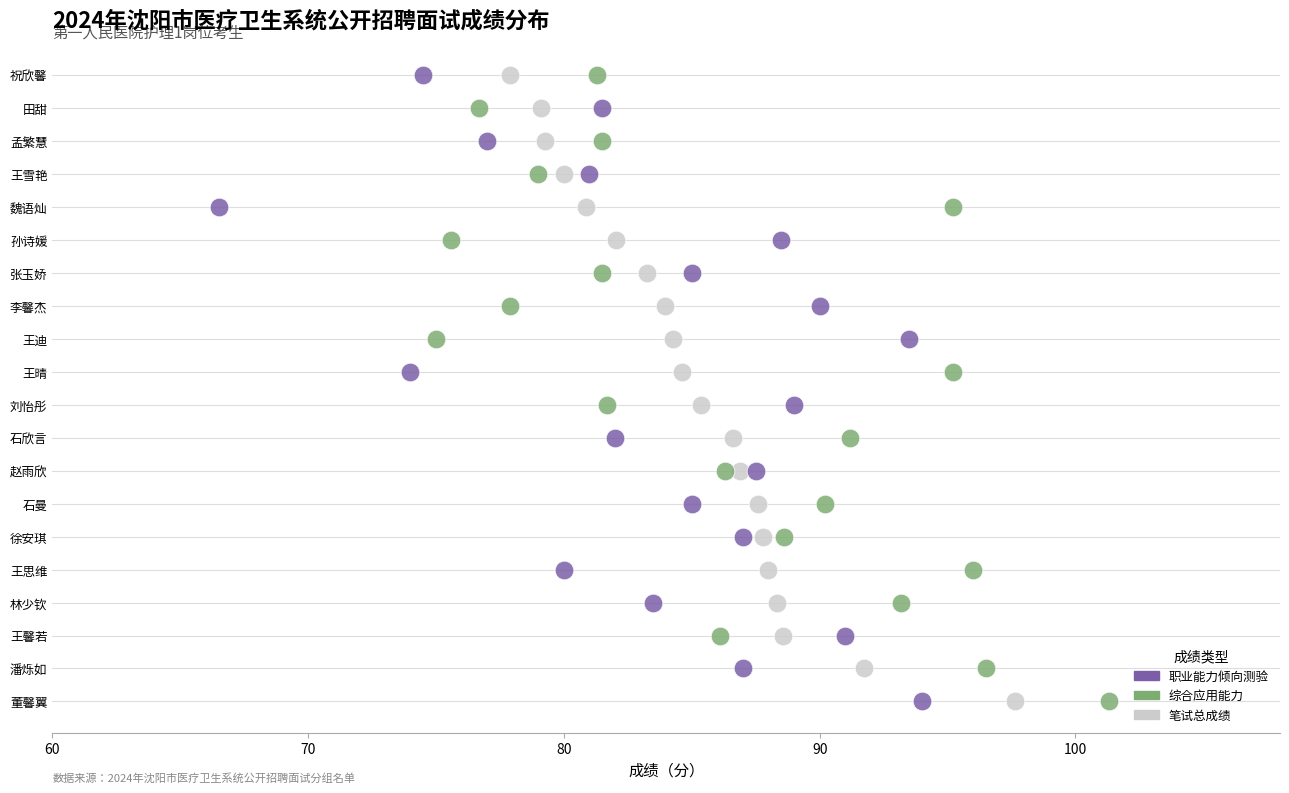

What are all the series names shown in the legend?

职业能力倾向测验, 综合应用能力, 笔试总成绩